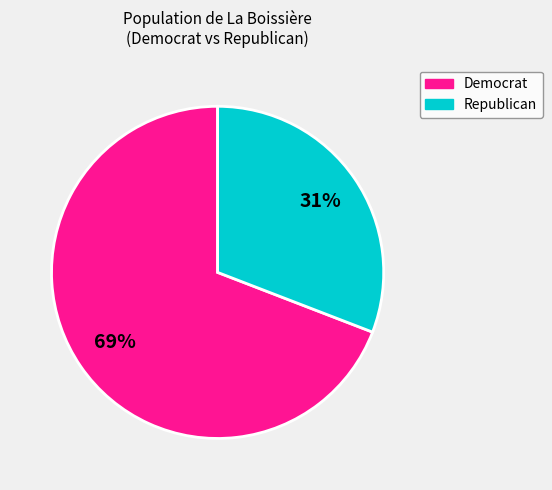

Is there a majority slice in this chart?

Yes